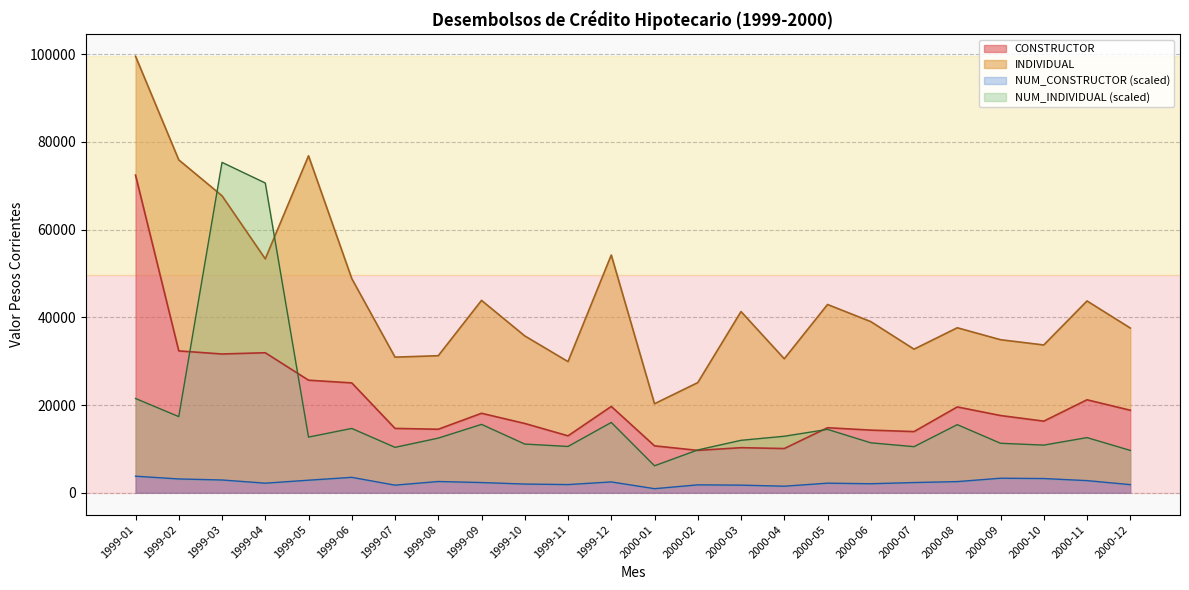

True or false: NUM_CONSTRUCTOR and CONSTRUCTOR cross at least once.

False